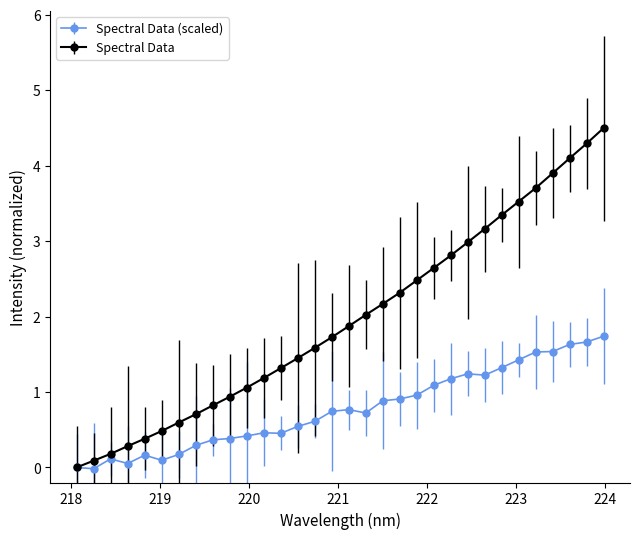

Which series has the largest range (max minus min)?

Spectral Data